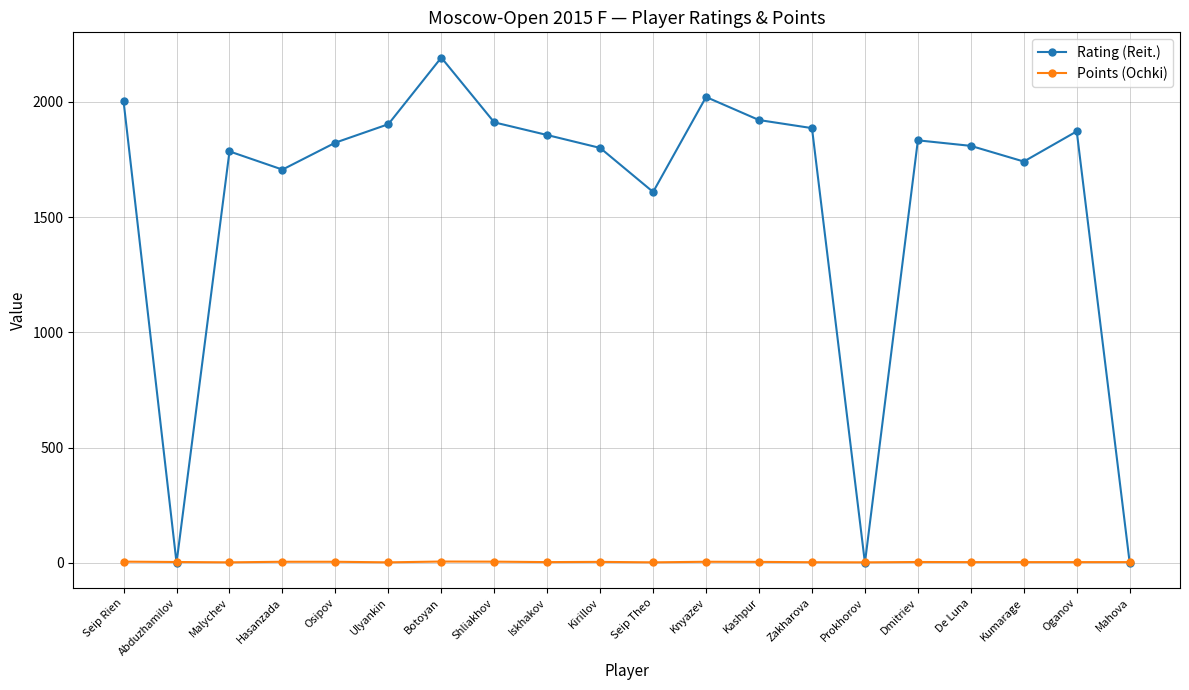

Is this an area chart (filled region under the line)?

No